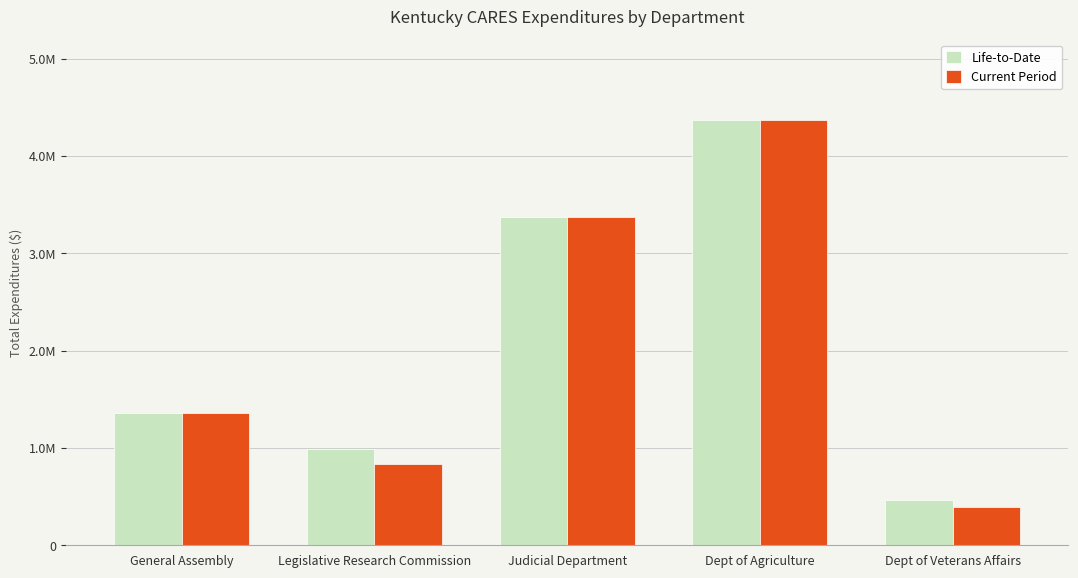

The Current Period series shows 678549.3 at General Assembly. True or false?

False